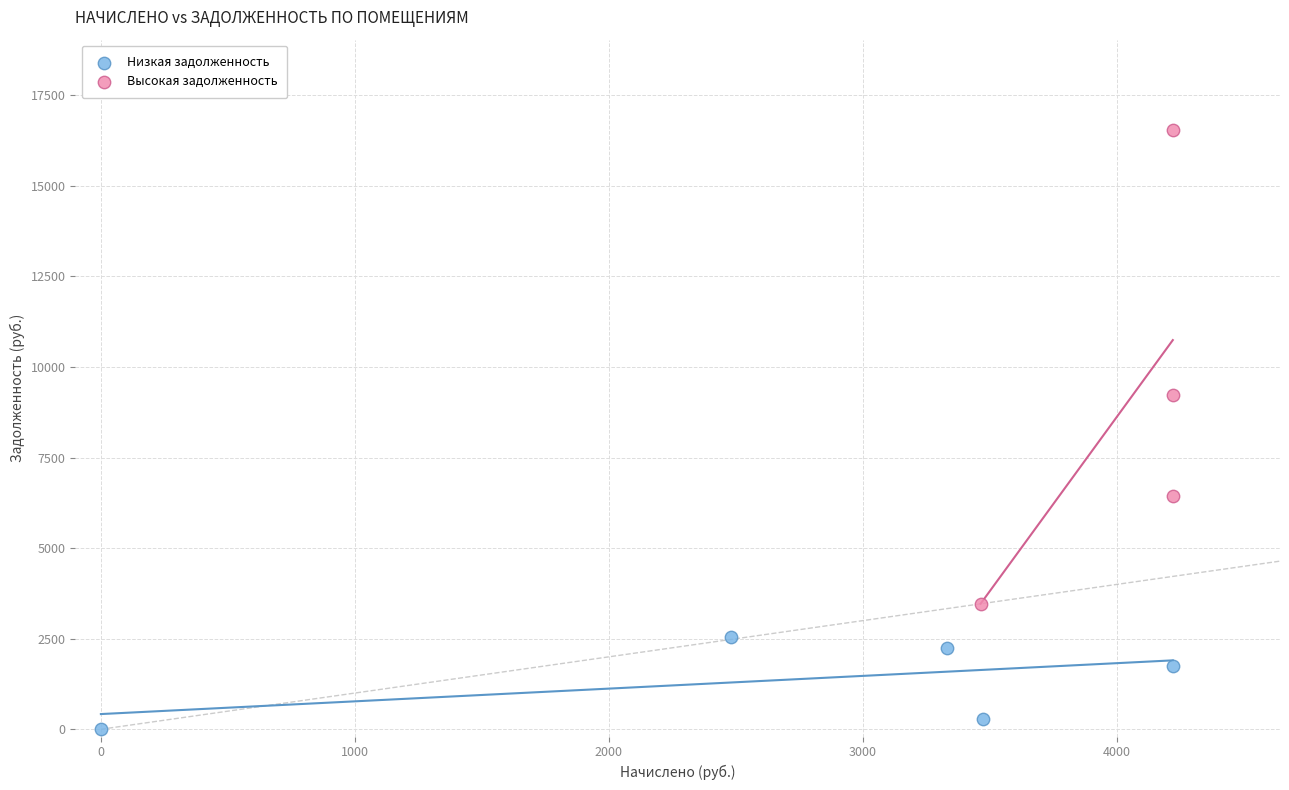

Which series has the widest spread of Y values?

Высокая задолженность